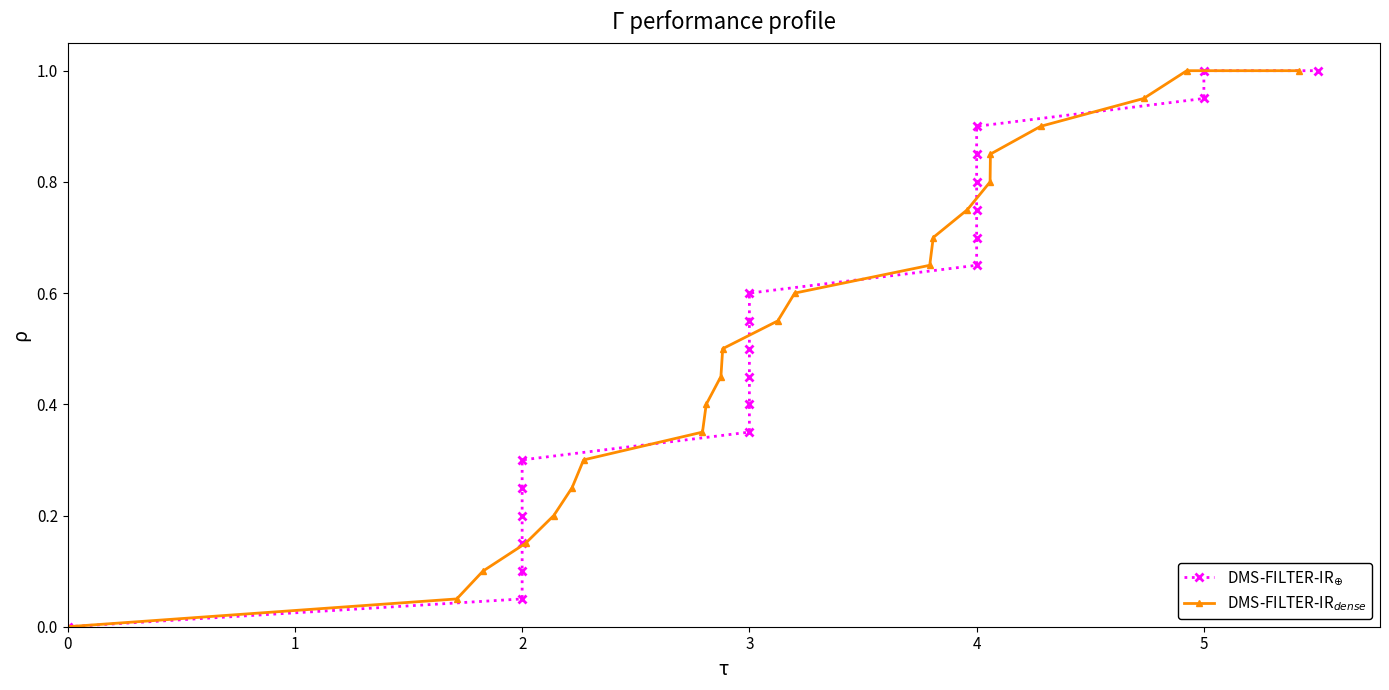

What are all the series names shown in the legend?

DMS-FILTER-IR$_{\oplus}$, DMS-FILTER-IR$_{dense}$